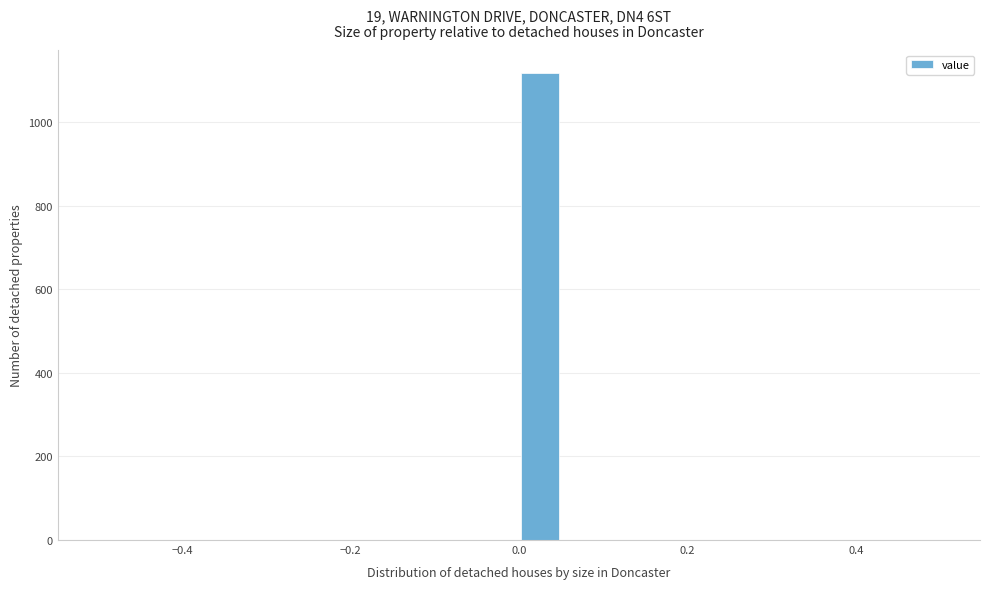

Around what value on the x-axis is the tallest bar? Give the approximate position of its centre, as read against the axis.

0.02